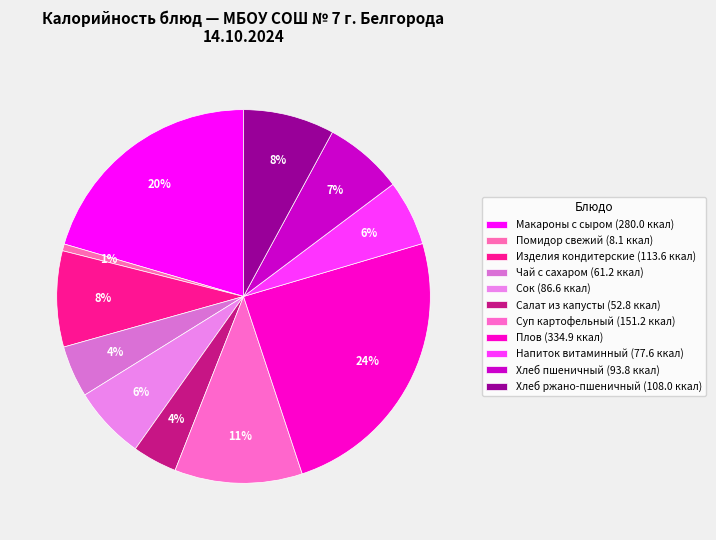

What portion of the pie excludes Чай с сахаром?

95.5%